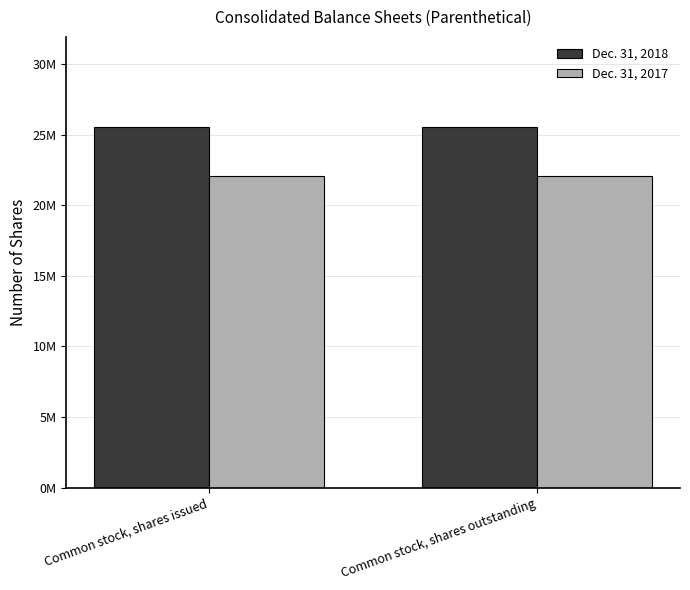

Does the chart contain any negative values?

No